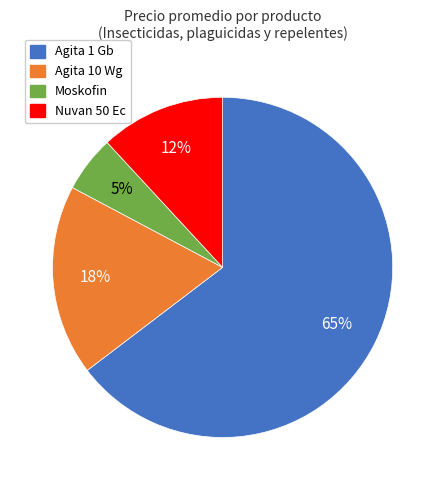

Rank the categories by value from highest to lowest.

Agita 1 Gb, Agita 10 Wg, Nuvan 50 Ec, Moskofin